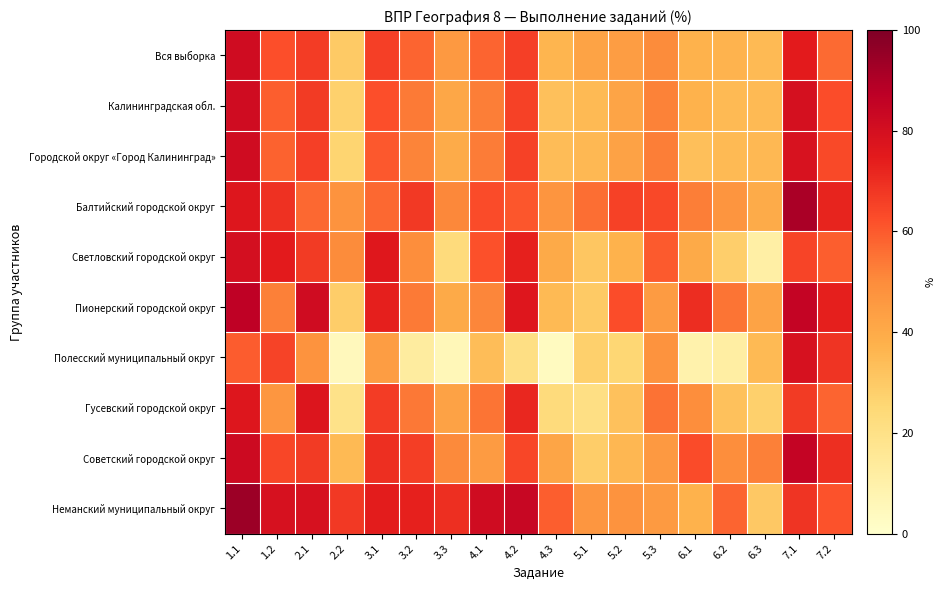

List the series in order of their peak value, lowest first.

Гусевский городской округ, Полесский муниципальный округ, Светловский городской округ, Калининградская обл., Городской округ «Город Калининград», Вся выборка, Советский городской округ, Пионерский городской округ, Балтийский городской округ, Неманский муниципальный округ